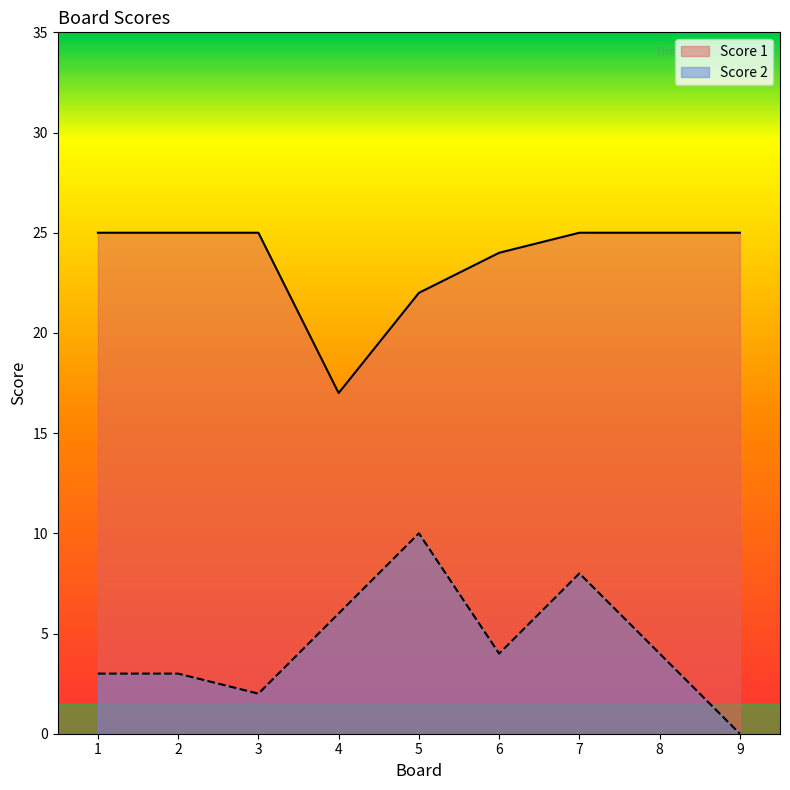

How many interior local valleys does the Score 1 series have?

1